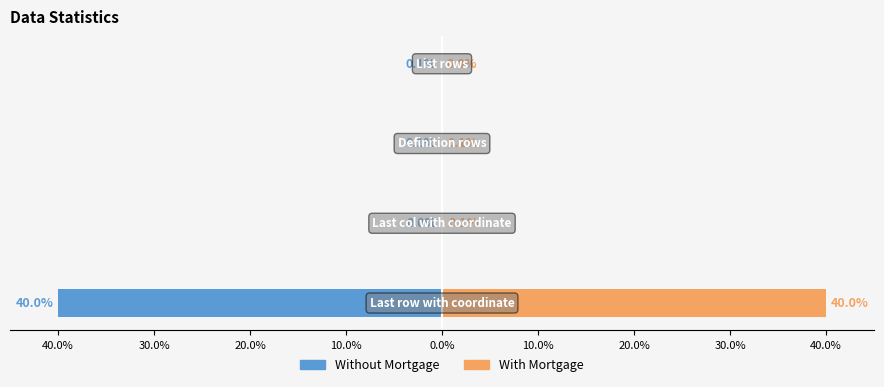

What is the minimum value for Without Mortgage?

-40.0